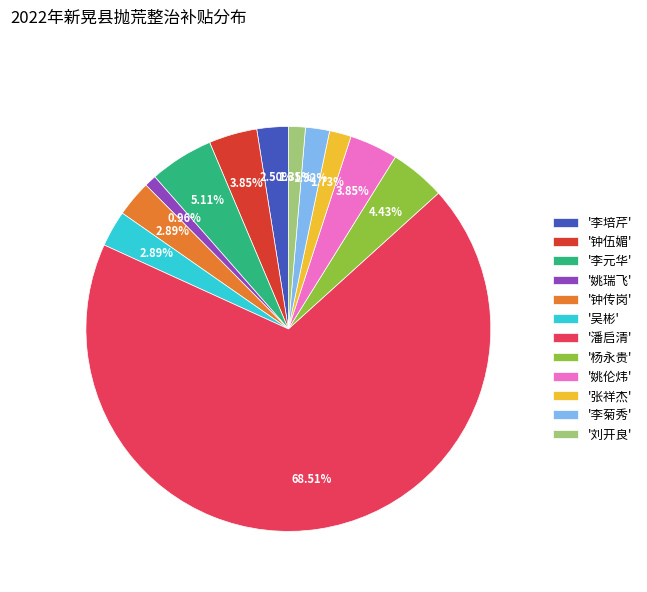

Which category has the biggest portion of the pie?

'潘启清'